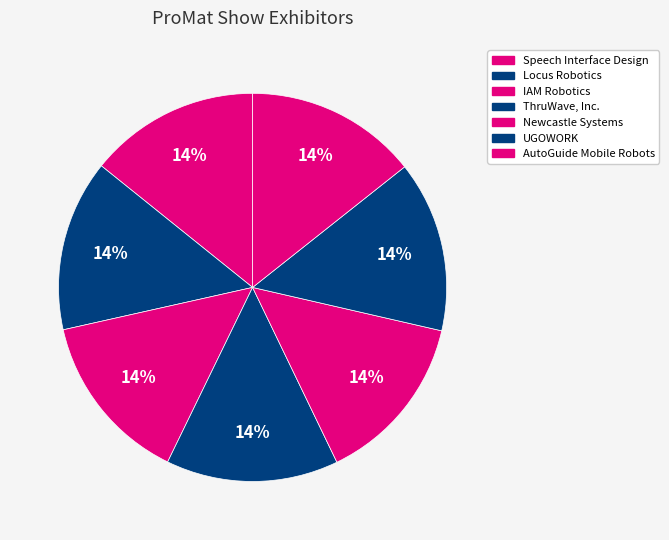

To the nearest percent, what is the average slice percentage?

14%